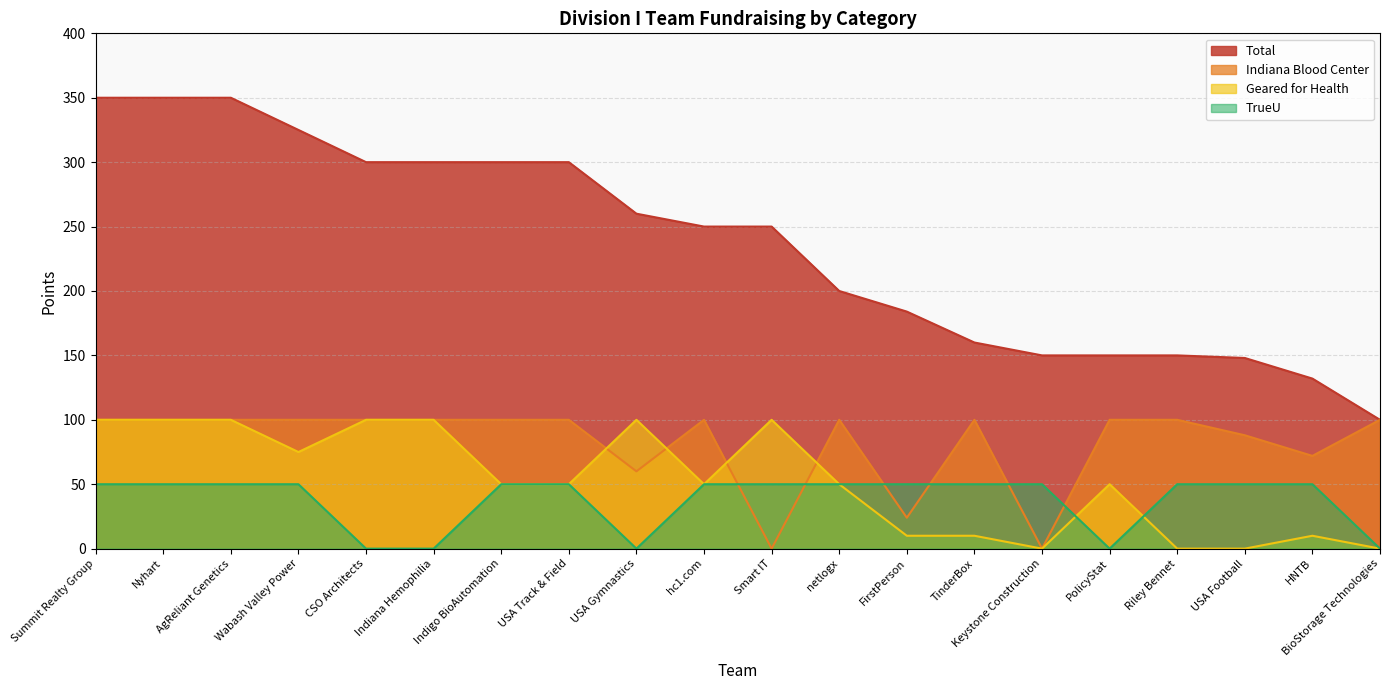

True or false: Total and TrueU intersect in this chart.

False